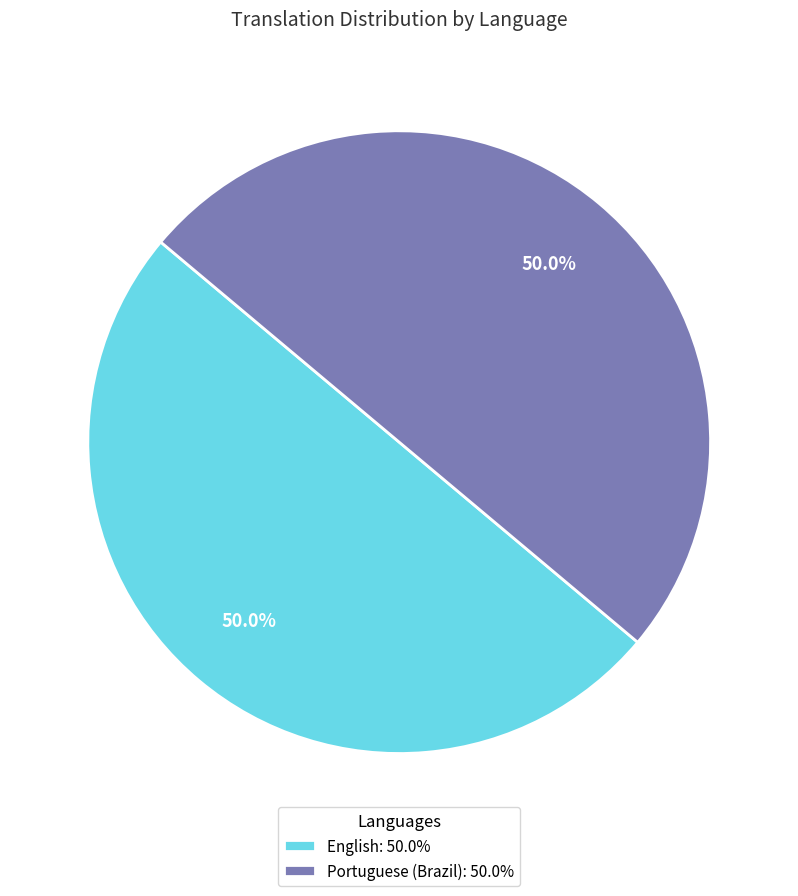

Combined, do Portuguese (Brazil): 50.0% and English: 50.0% account for over 50%?

Yes